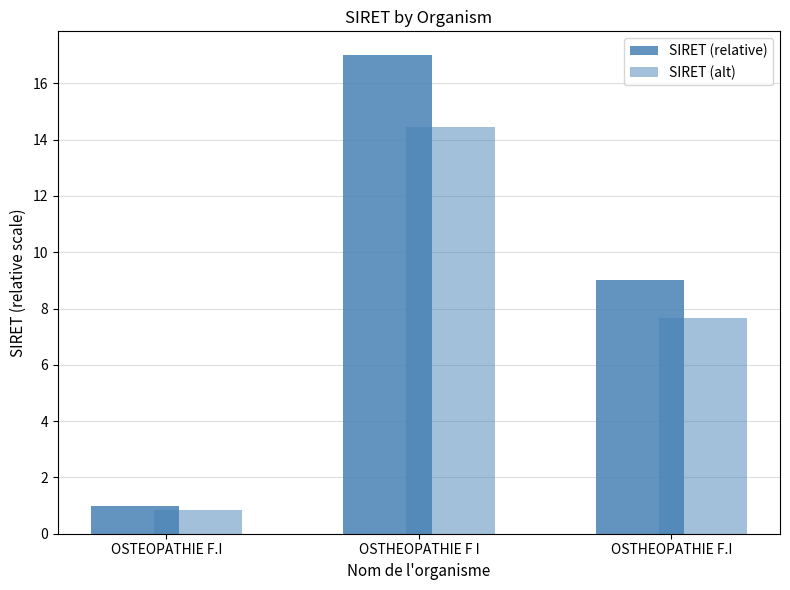

At which label is SIRET (relative) closest to 9?

OSTHEOPATHIE F.I